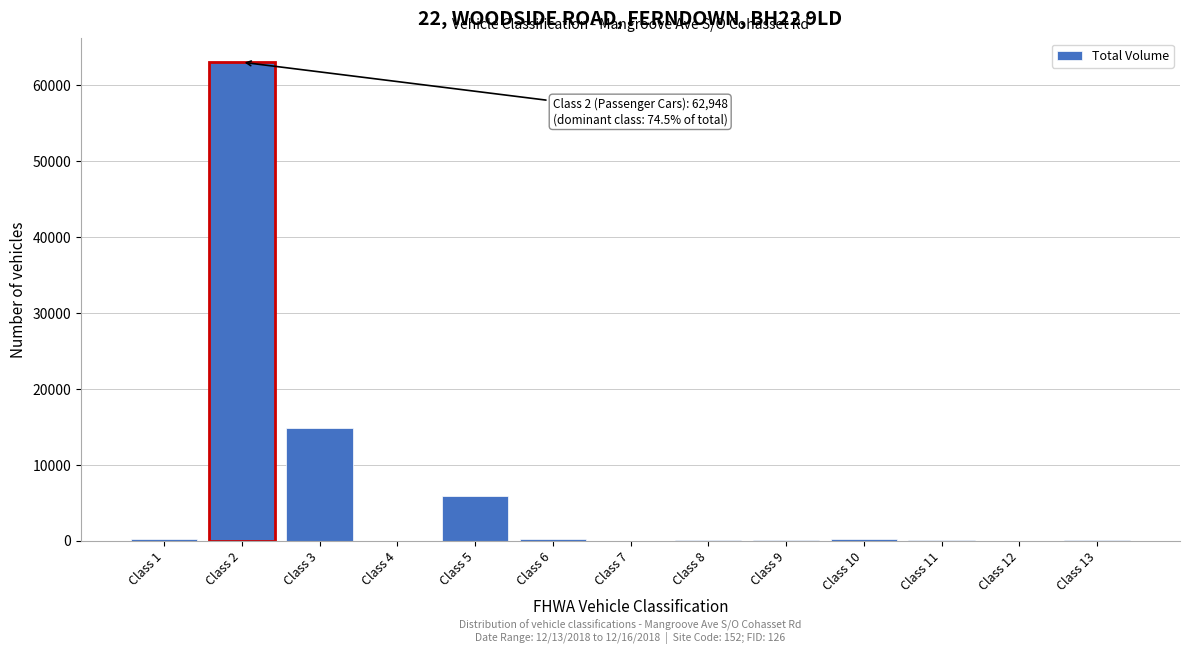

The value at Class 7 is 20772. True or false?

False